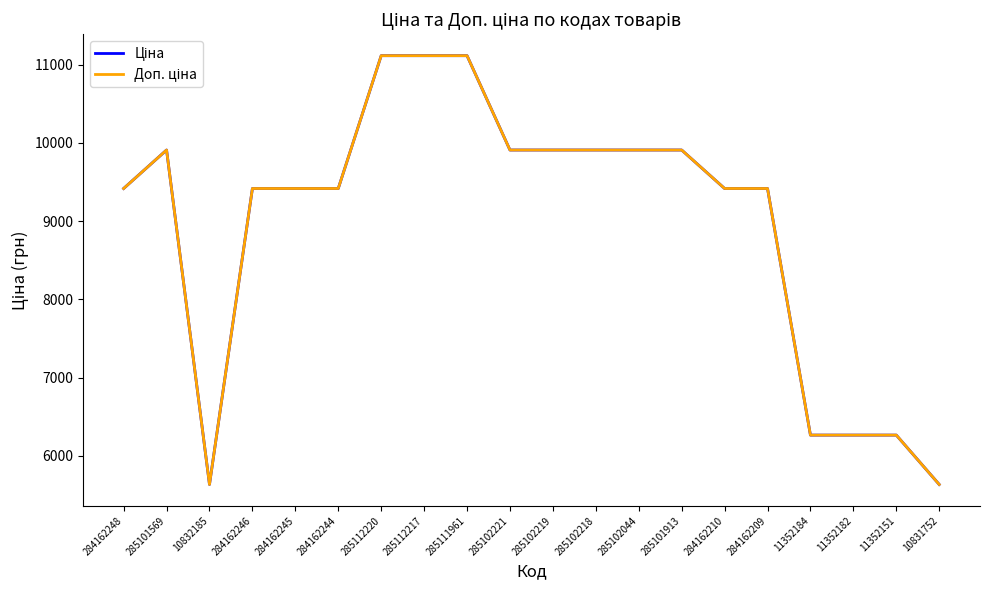

What position from the left is 284162248?

1